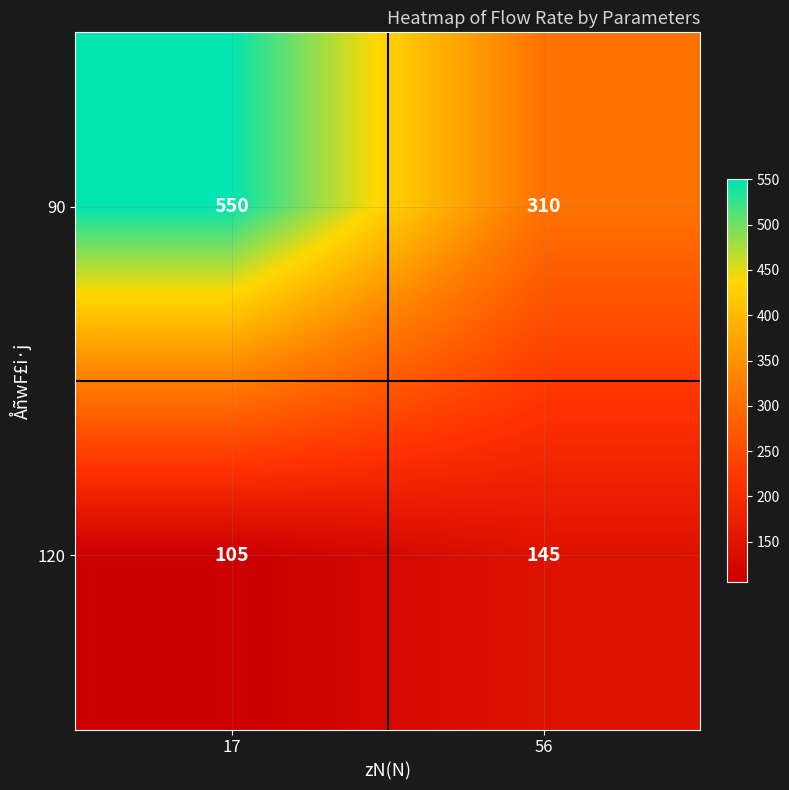

Reading left to right, what are all the values shown in this chart?

90: 17=550	56=310
120: 17=105	56=145